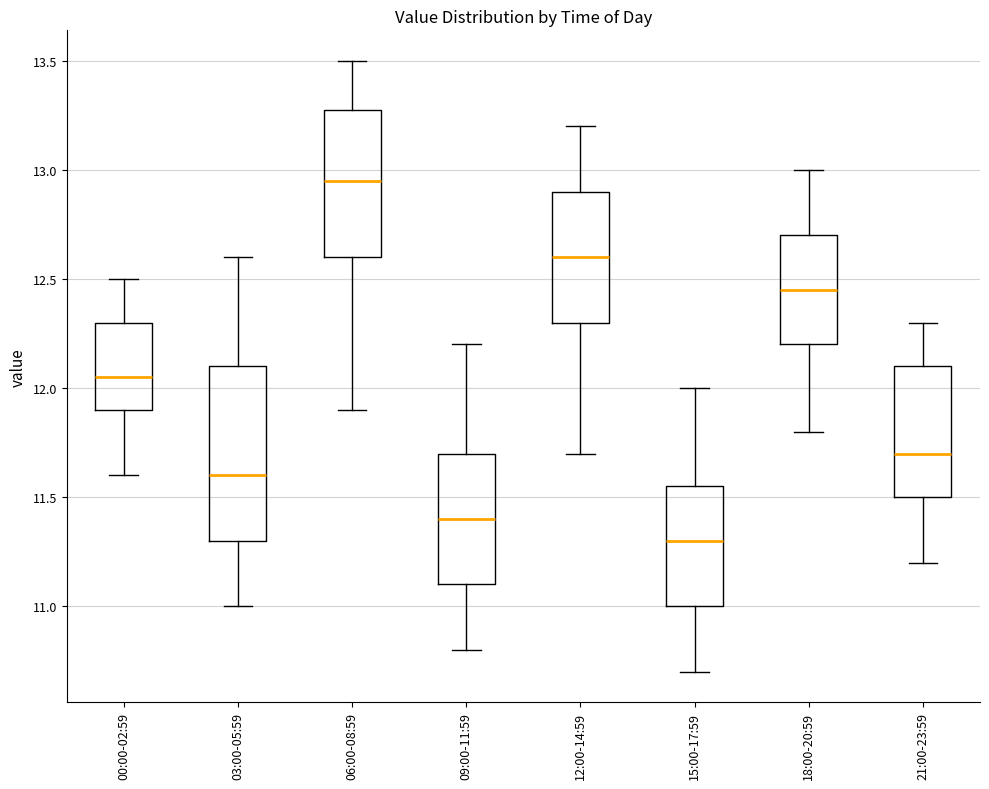

Which box has the highest median line?

06:00-08:59